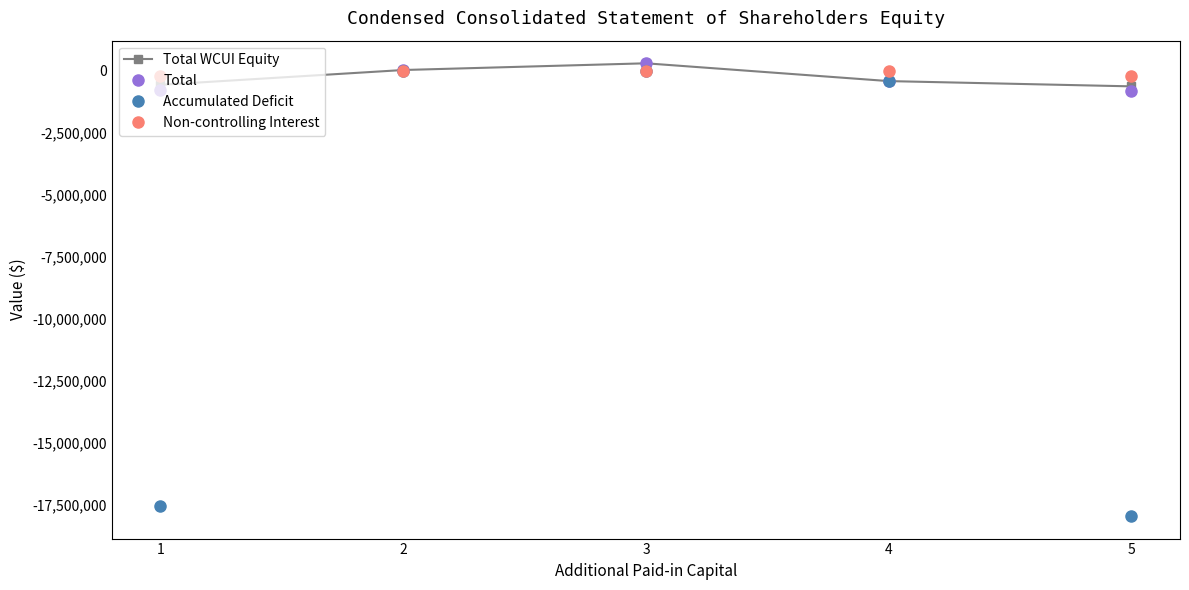

What is the value of the Accumulated Deficit point at the 4th from the left?

-408972